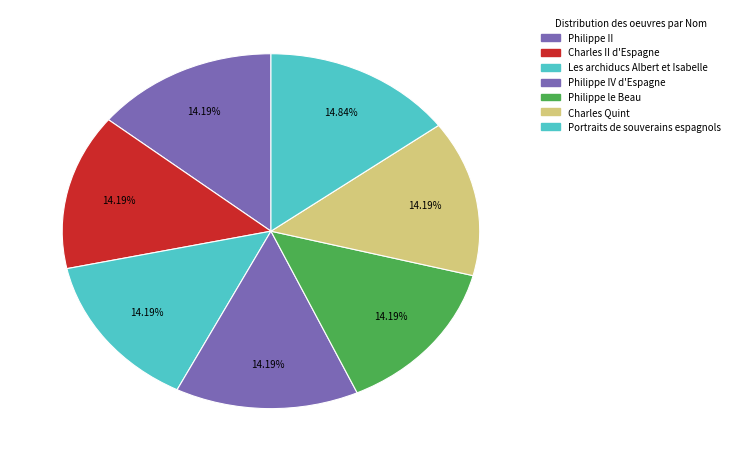

To the nearest percent, what portion does Philippe le Beau represent?

14%